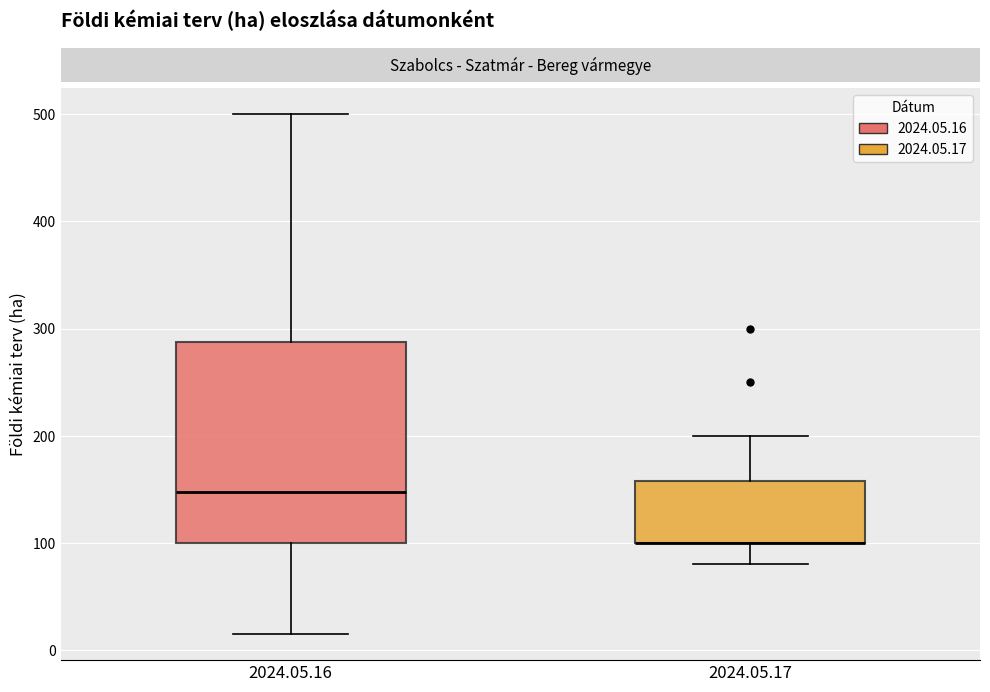

Reading left to right, read every box against the y-axis: the position of its median line, the range the box covers, and the ends of its whiskers. The values are not printed on the chart, so give them approximately, as read against the axis.

2024.05.16: median 150, box 100 to 290, whiskers 20 to 500
2024.05.17: median 100 (drawn on the box's lower edge), box 100 to 160, whiskers 80 to 200